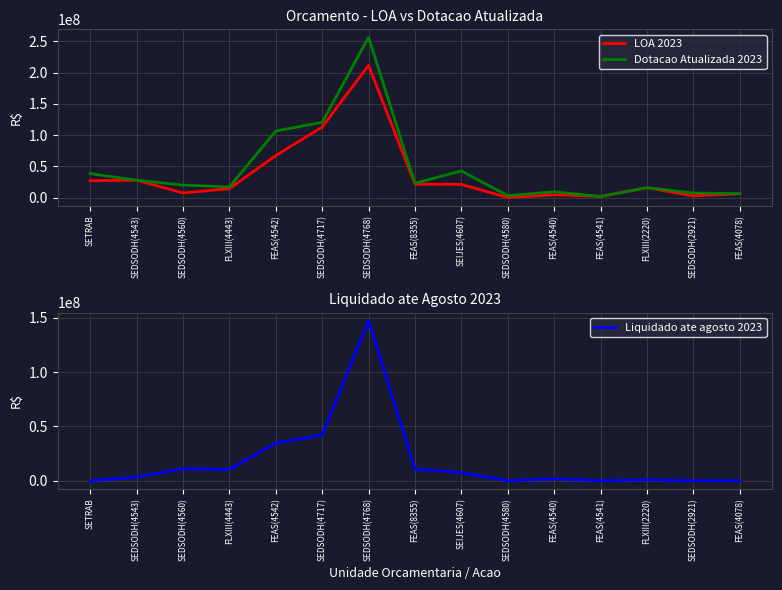

What is the highest value of the Liquidado ate agosto 2023 series?

147376601.7